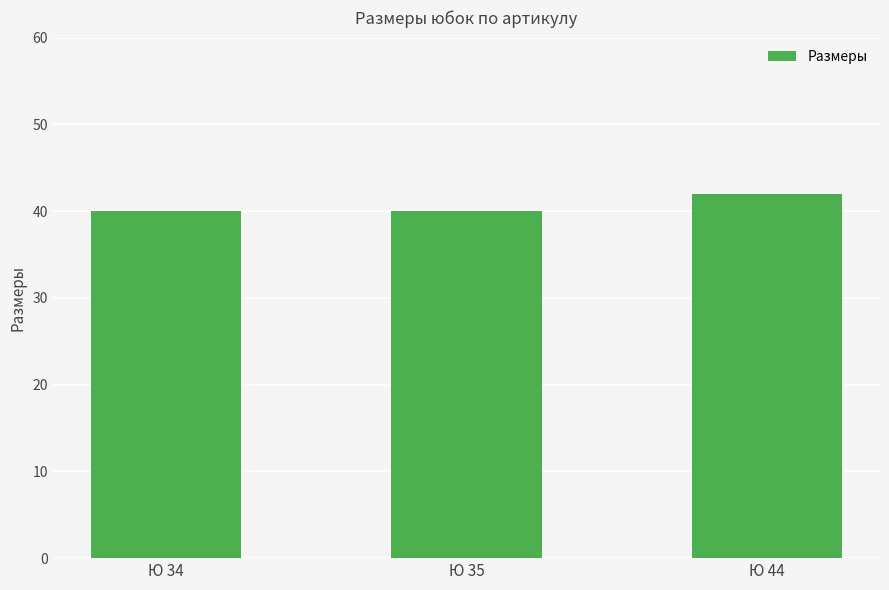

What is the change in value from Ю 34 to Ю 44?

+2